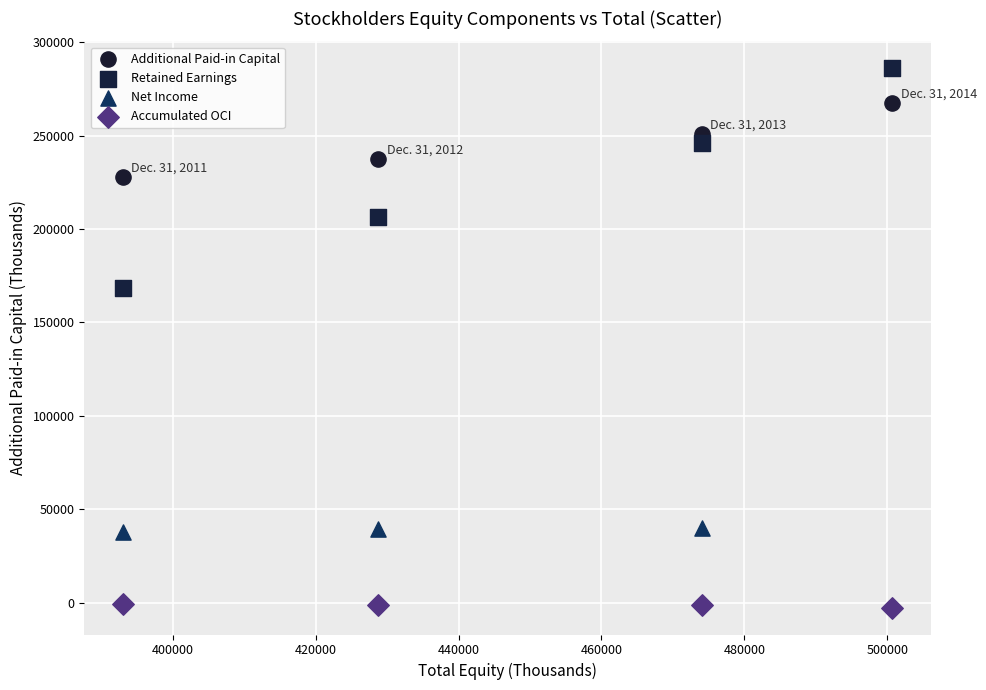

Which series reaches the maximum Y coordinate?

Retained Earnings